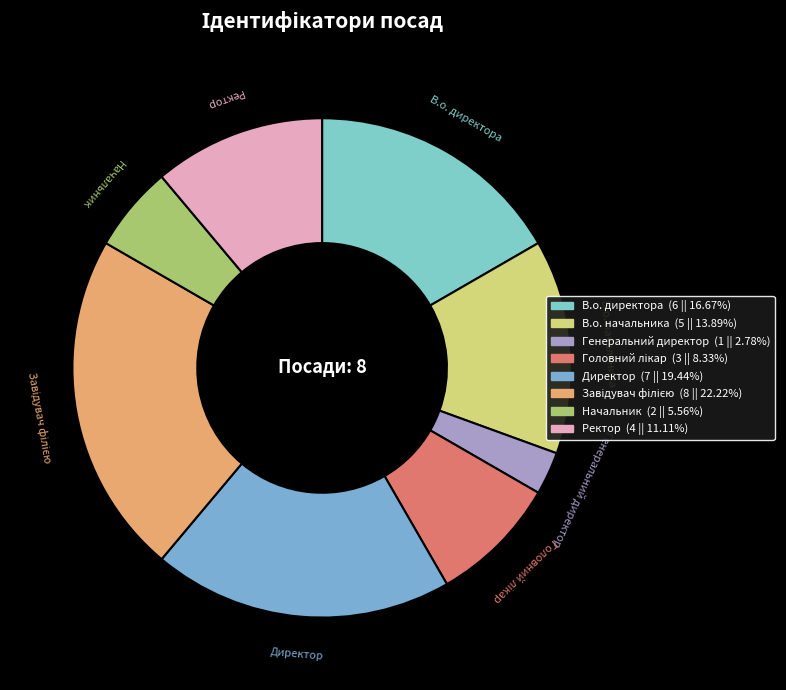

Is Директор the majority of the pie?

No